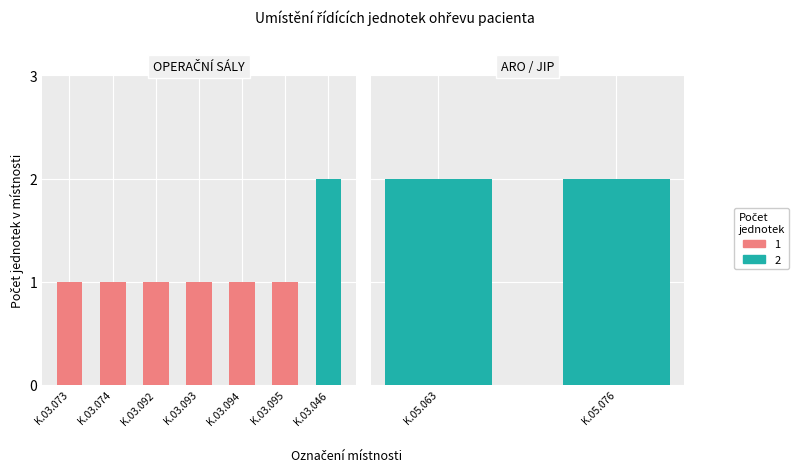

What is the change in value from K.03.092 to K.05.076?

+1